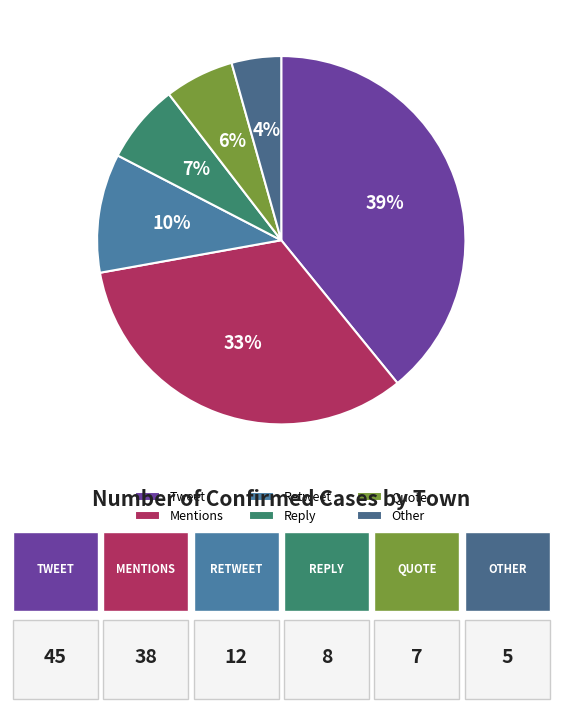

Is it true that Quote is 6% of the pie?

True